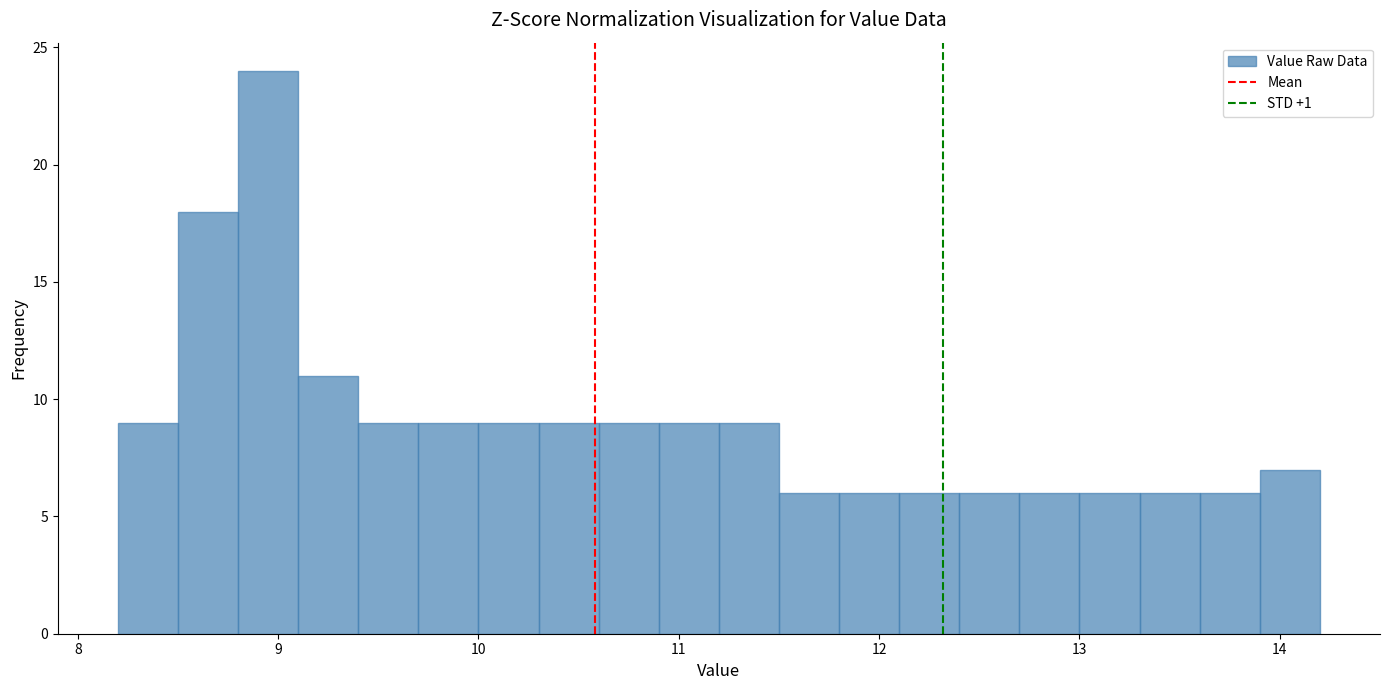

Around what value on the x-axis is the tallest bar? Give the approximate position of its centre, as read against the axis.

9.0